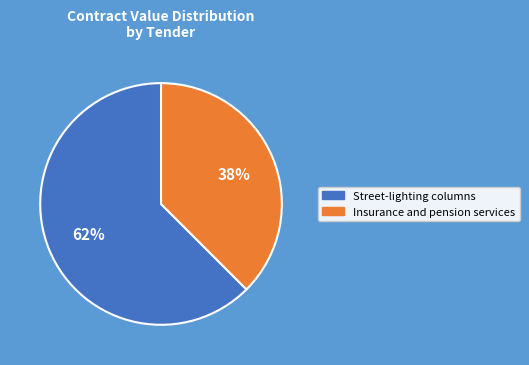

To the nearest percent, what is the average slice percentage?

50%